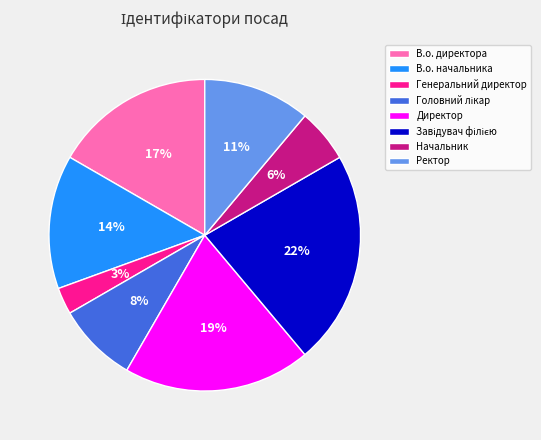

Approximately how many times larger is the value at Генеральний директор compared to В.о. директора?

0.2